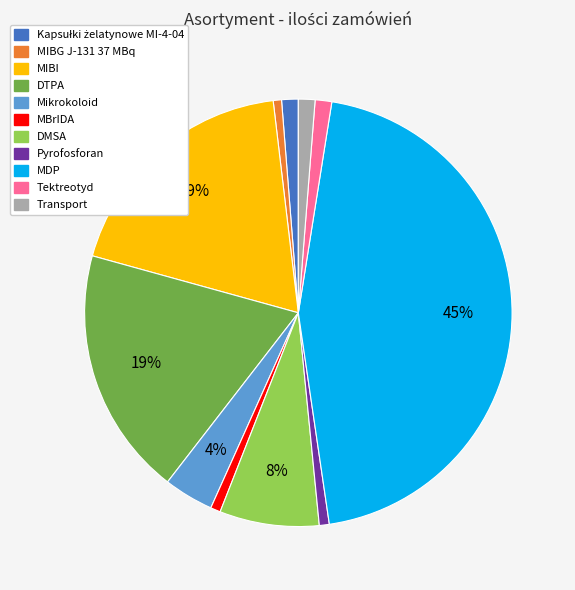

Is there any slice that represents more than half of the pie?

No